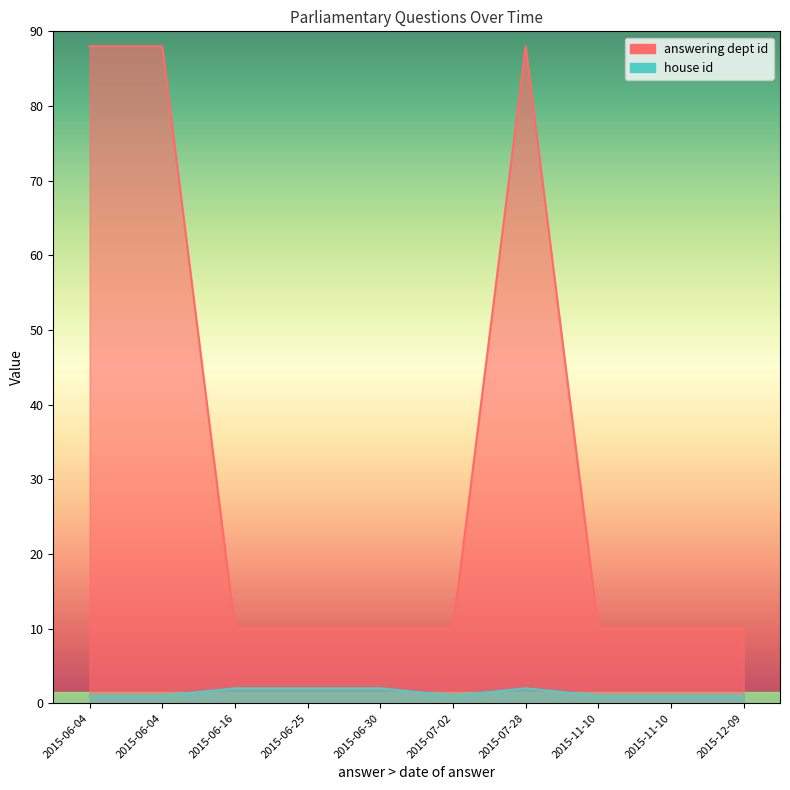

Which series has the largest range (max minus min)?

answering dept id